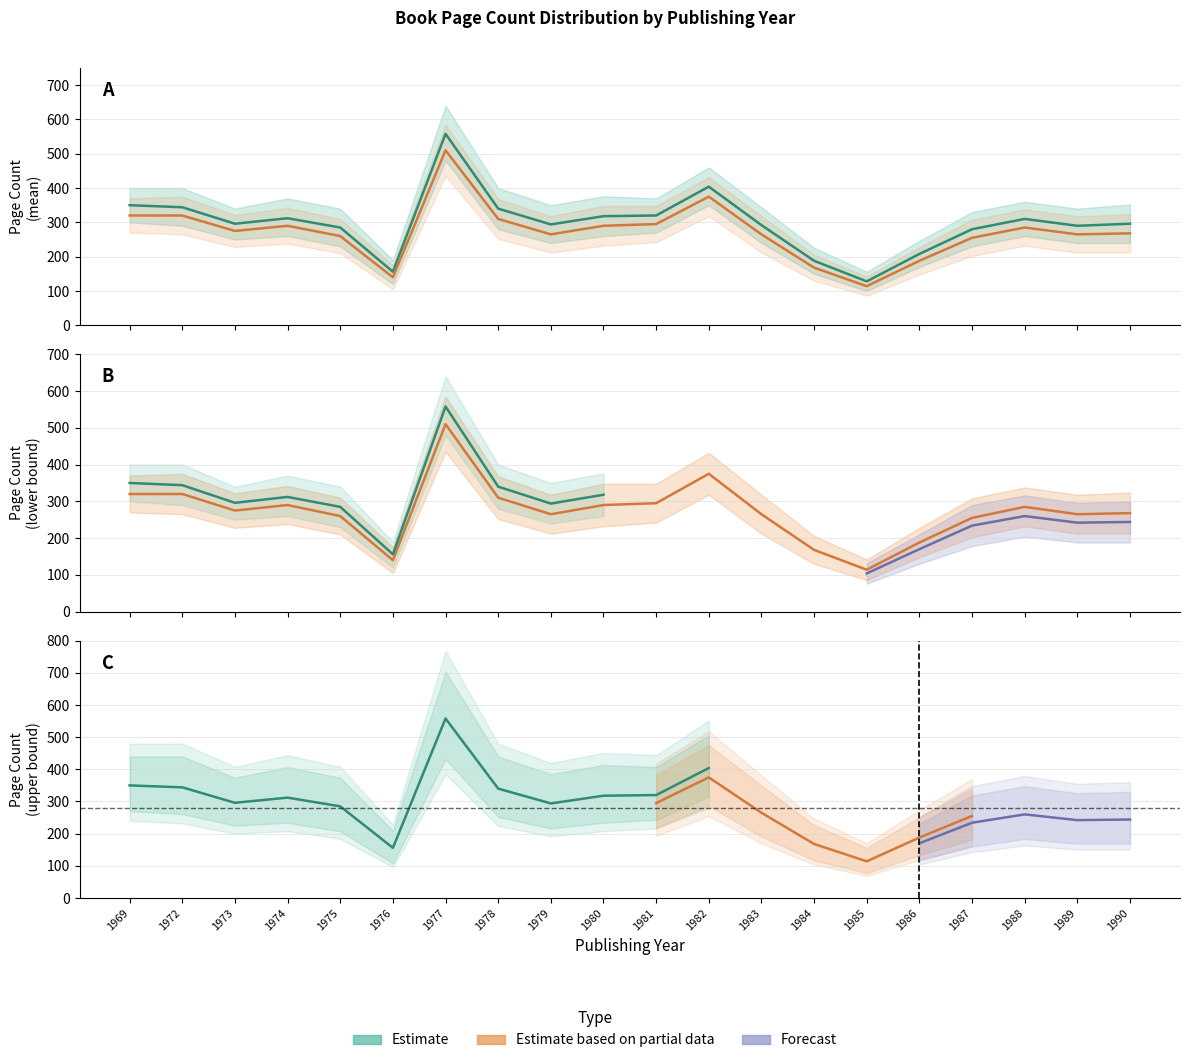

What is the value of the pageCount_lower point at the 17th from the left?

255